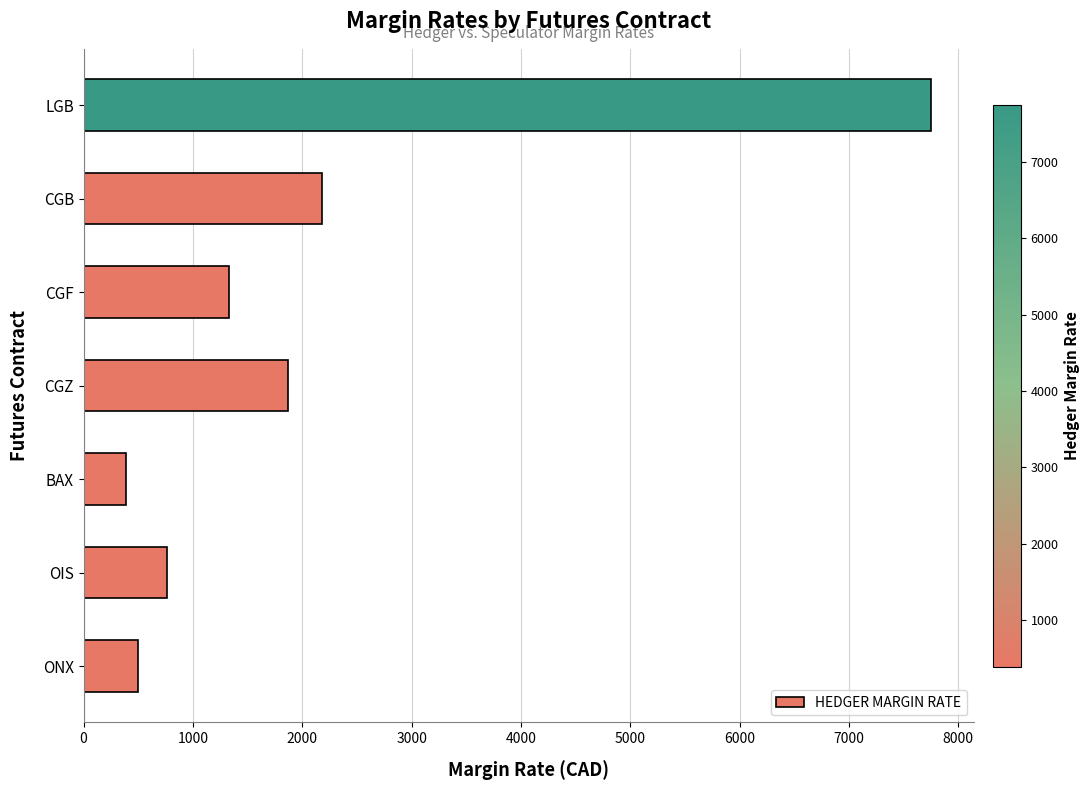

The value at CGZ is 489. True or false?

False